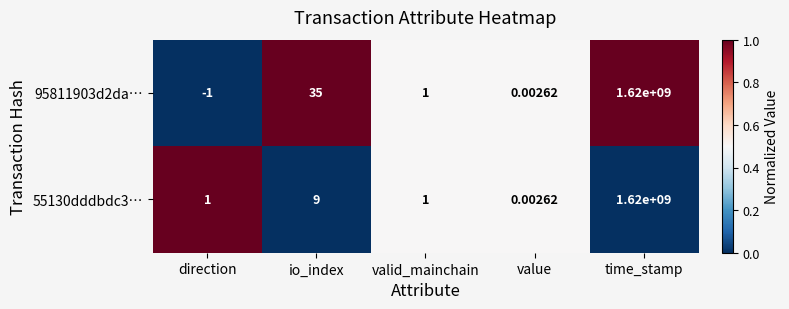

At which category is the sum across all series the highest?

time_stamp